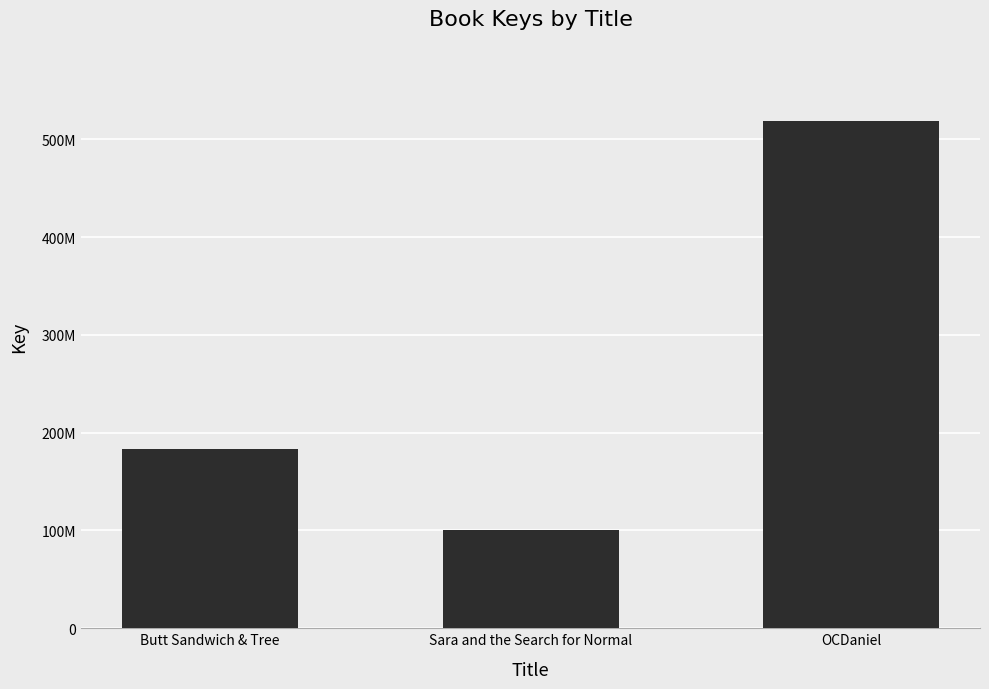

Does the chart contain any negative values?

No